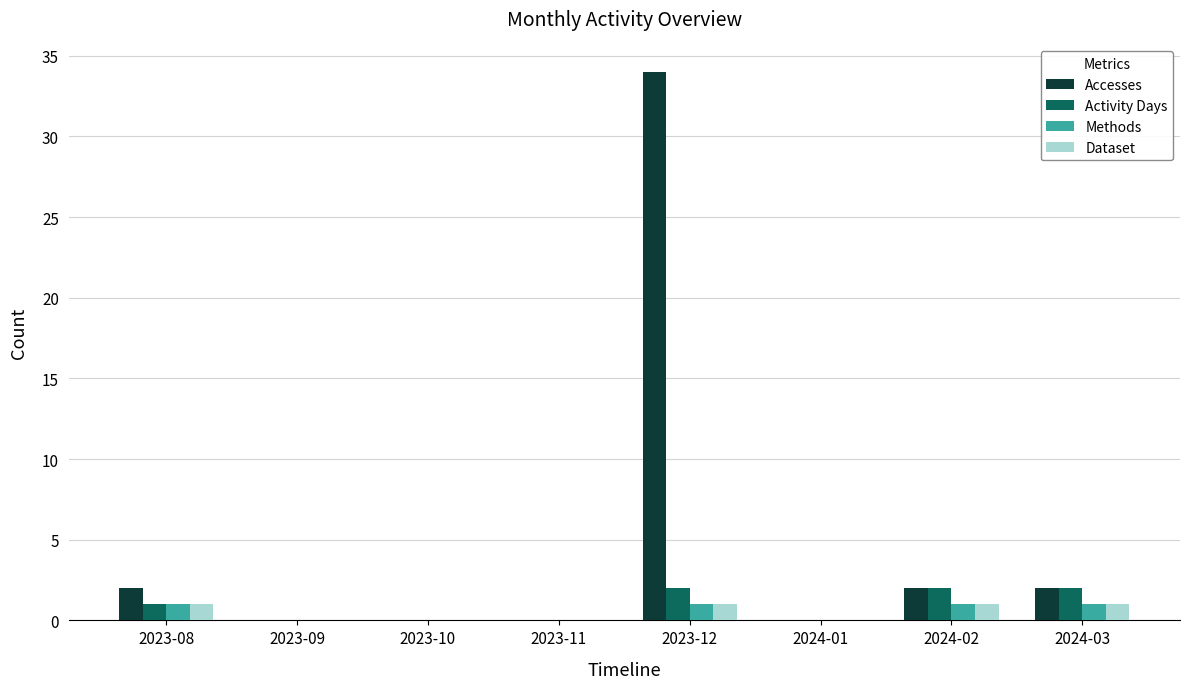

Reading right to left, transcribe all the data shown in this chart.

Accesses: 2024-03=2	2024-02=2	2024-01=0	2023-12=34	2023-11=0	2023-10=0	2023-09=0	2023-08=2
Activity Days: 2024-03=2	2024-02=2	2024-01=0	2023-12=2	2023-11=0	2023-10=0	2023-09=0	2023-08=1
Methods: 2024-03=1	2024-02=1	2024-01=0	2023-12=1	2023-11=0	2023-10=0	2023-09=0	2023-08=1
Dataset: 2024-03=1	2024-02=1	2024-01=0	2023-12=1	2023-11=0	2023-10=0	2023-09=0	2023-08=1